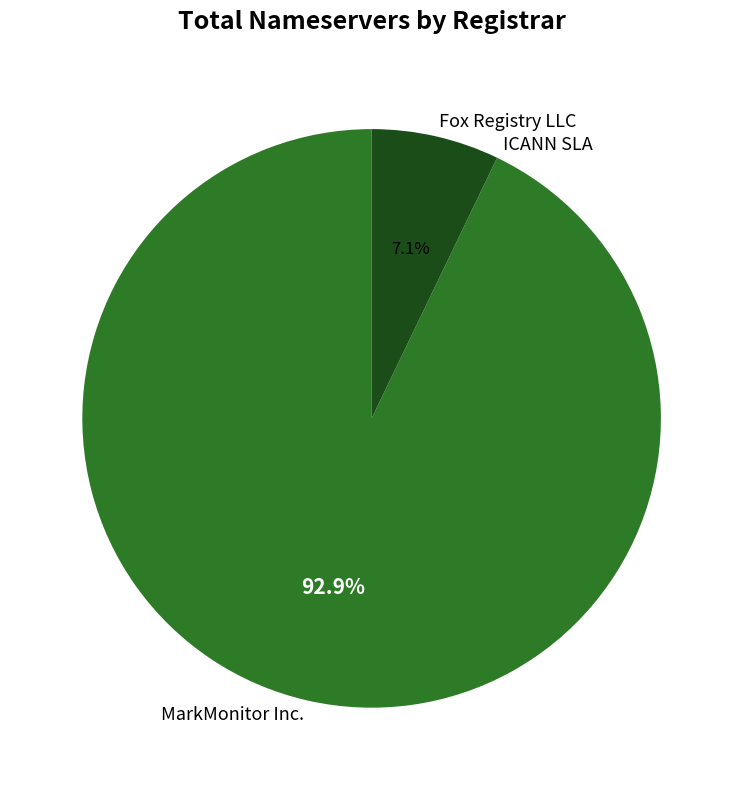

Which slice represents more than half of the pie?

MarkMonitor Inc.